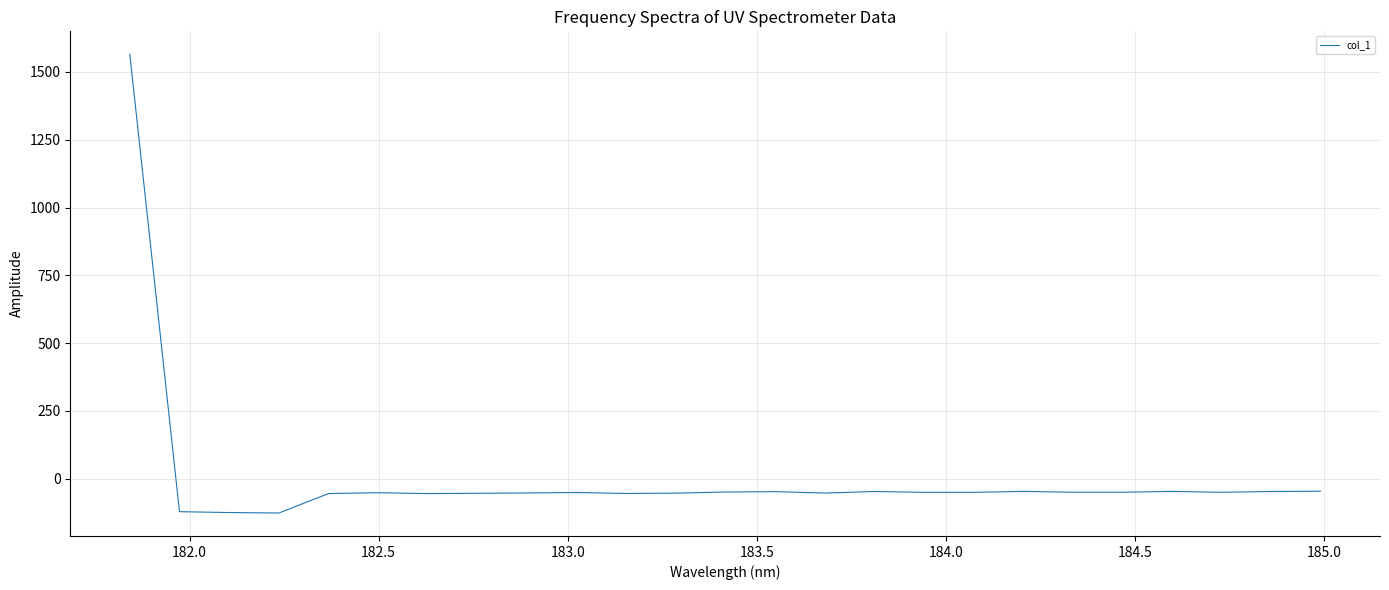

How many values are below zero?

24